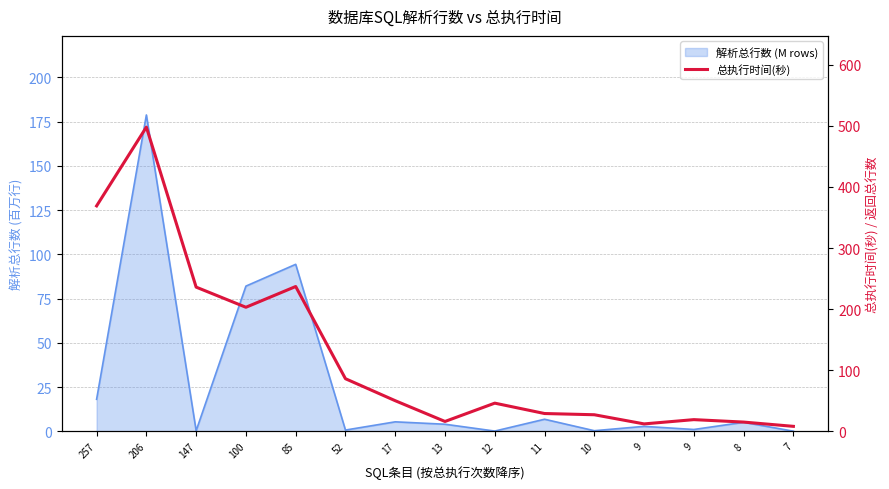

The value at 9 is 19. True or false?

True